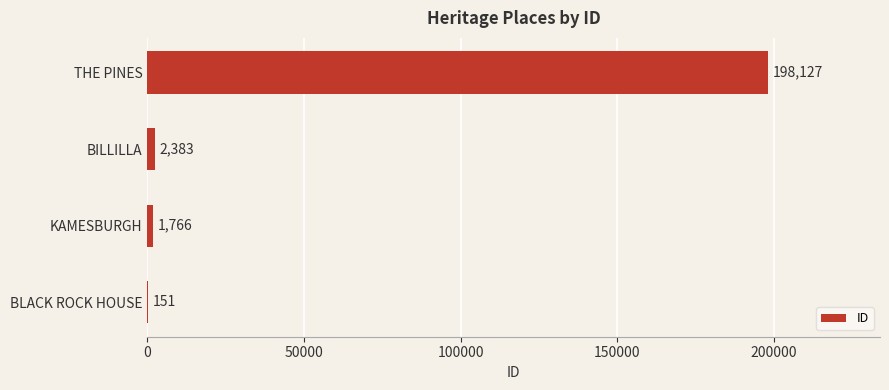

Are the bars horizontal?

Yes